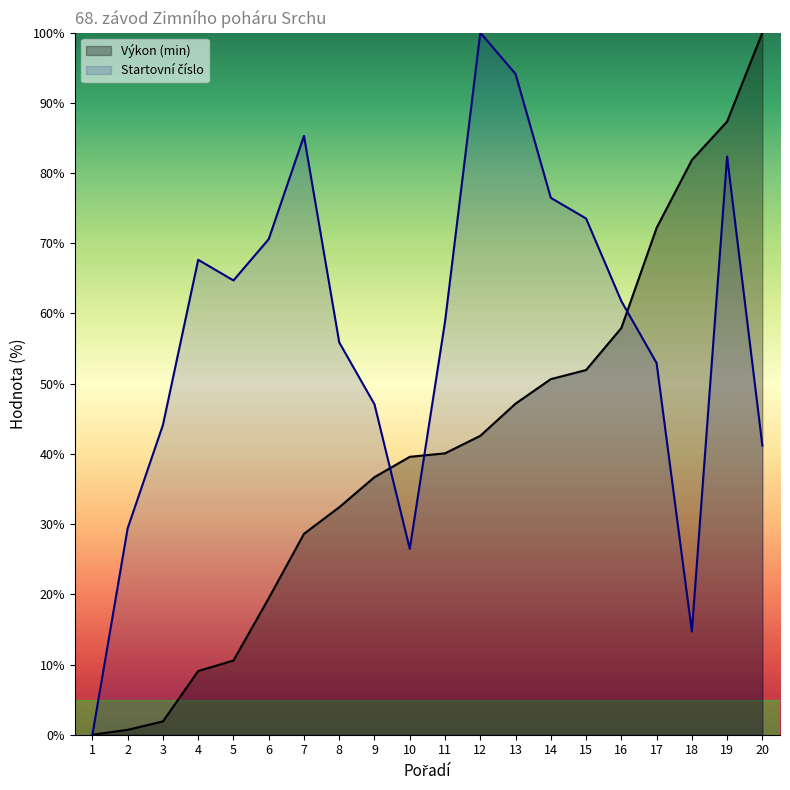

What is the sum of the Výkon (min) values at 8 and 9?

69.1